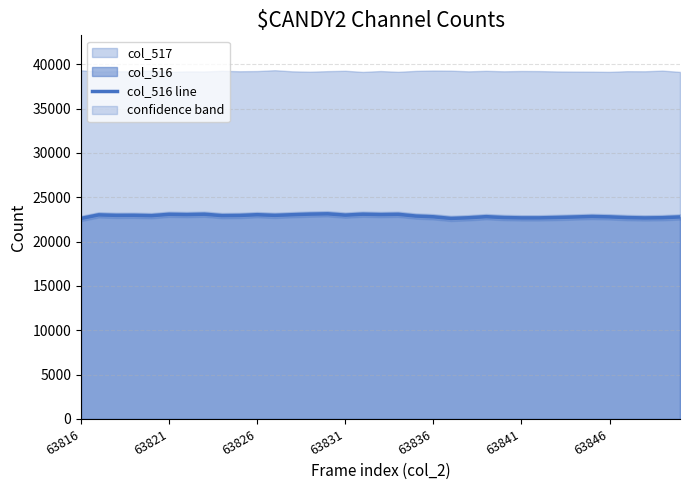

What is the lowest value of the col_516 line series?

22618